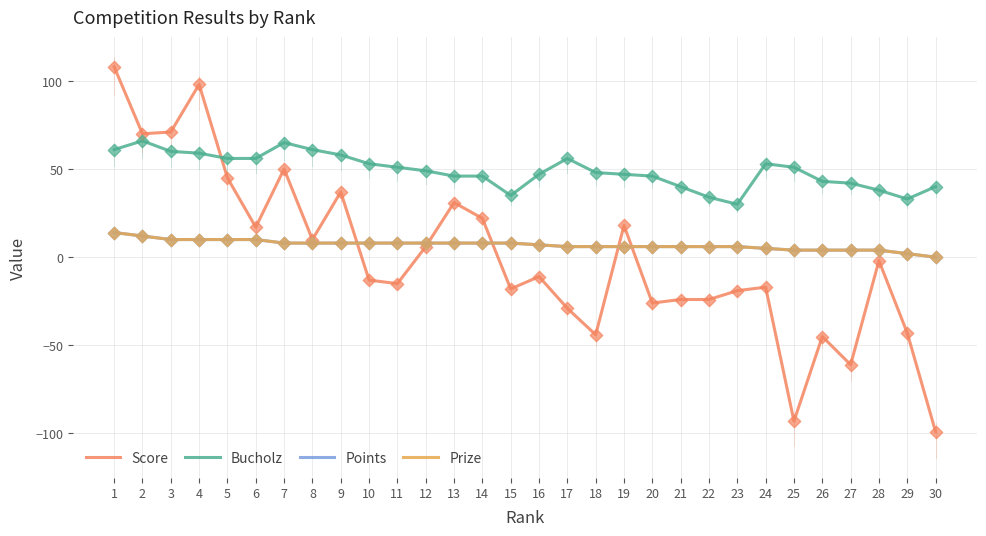

What is the total value across all series at 29?

-6